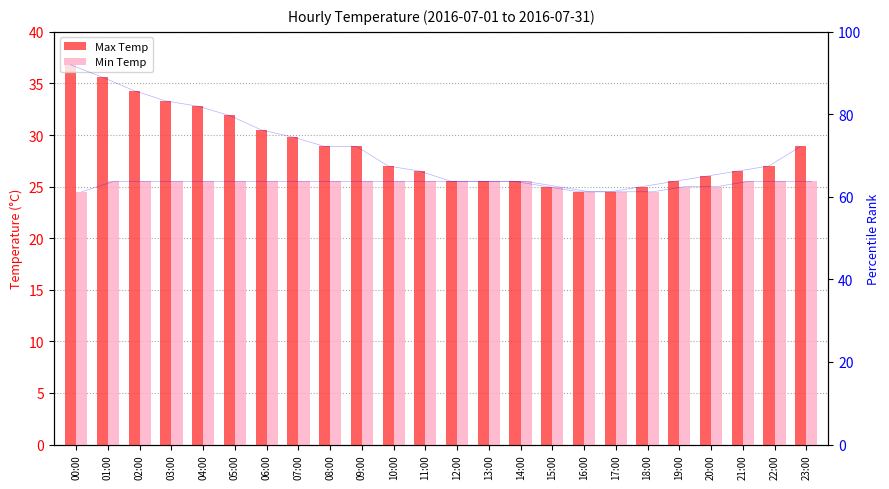

Which label corresponds to the largest value in the chart?

00:00